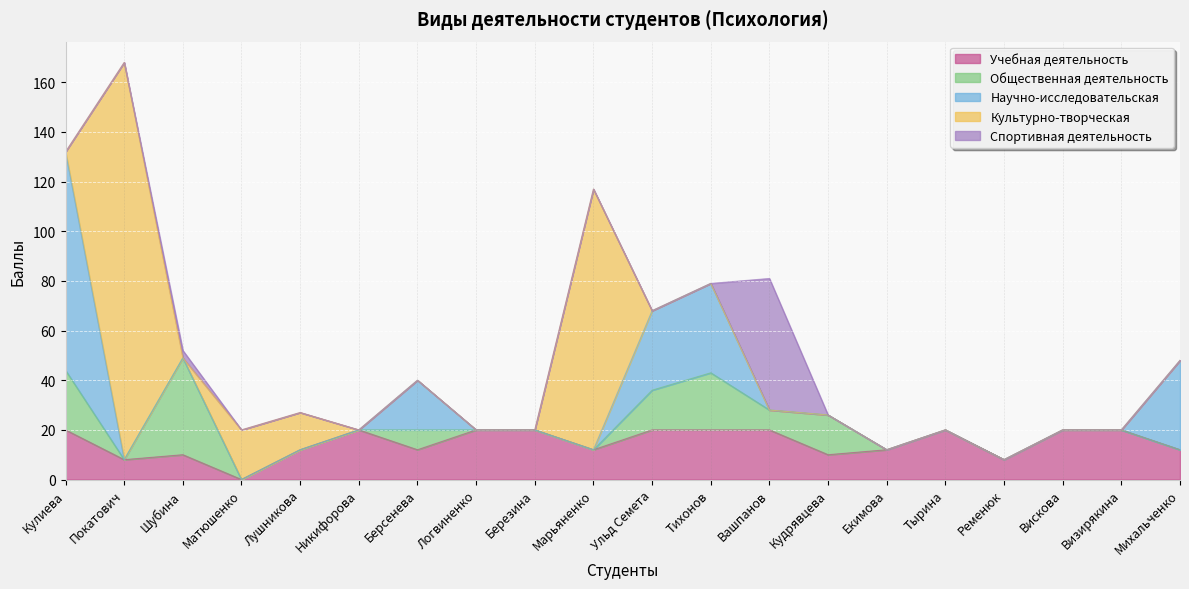

Between Кудрявцева and Берсенева, which is larger?

Берсенева